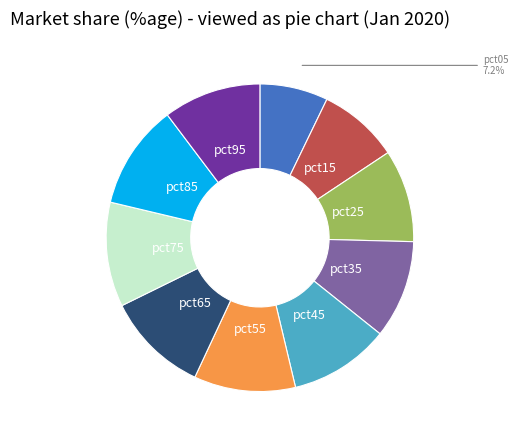

The pct15 slice represents 8% of the pie. True or false?

True